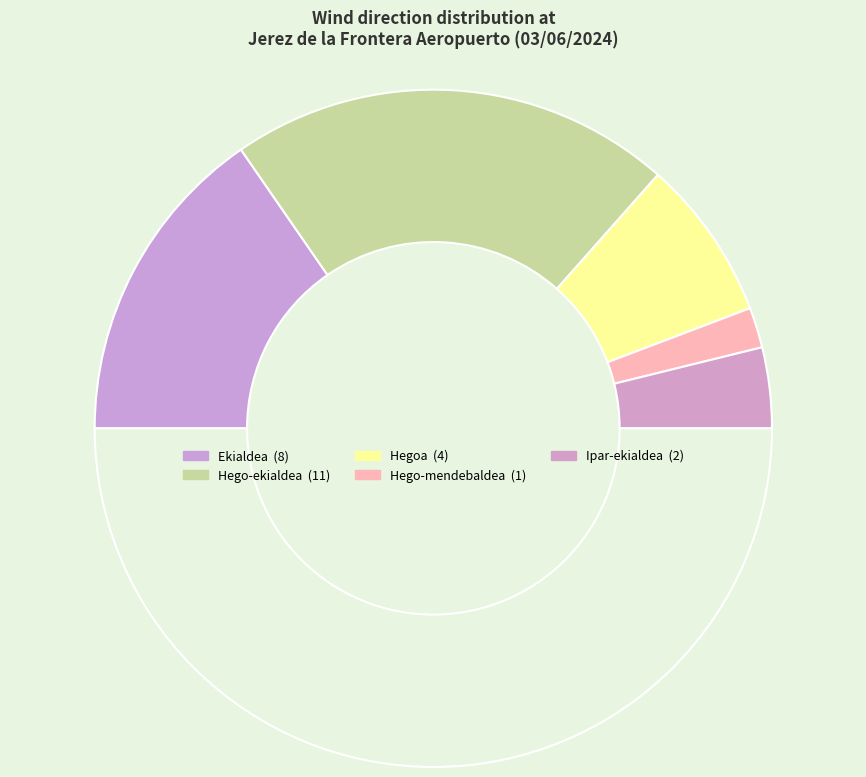

Count the number of slices in the pie.

6